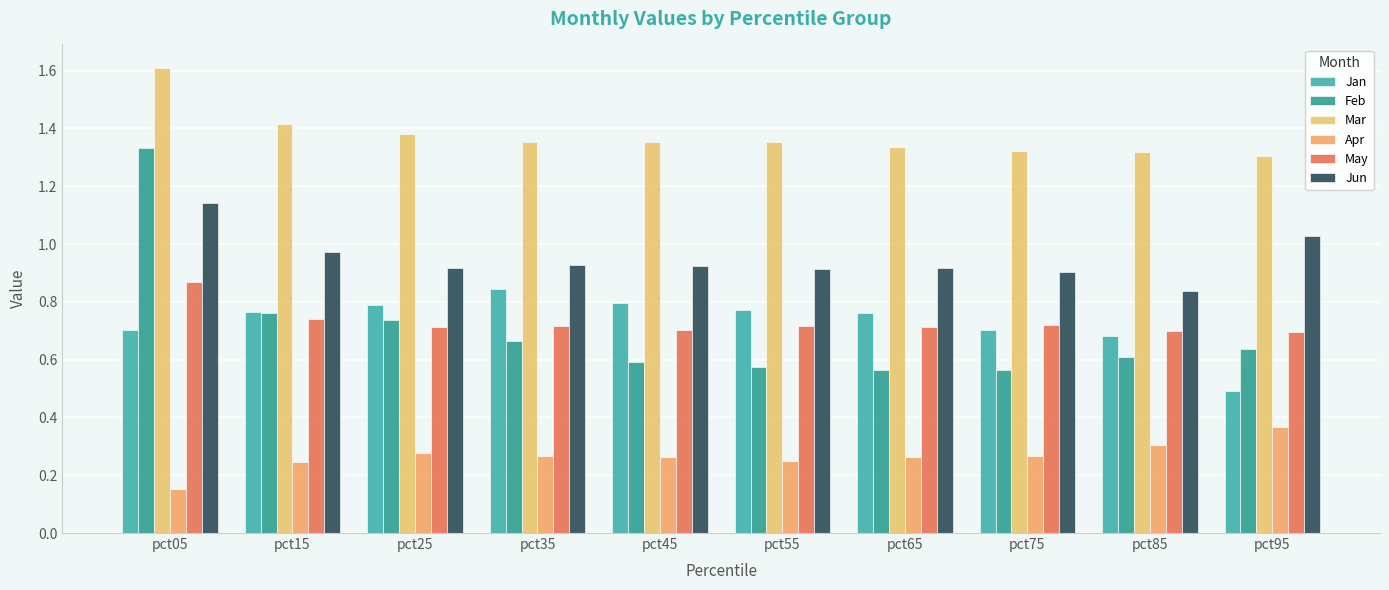

At which label does Feb reach its minimum?

pct65